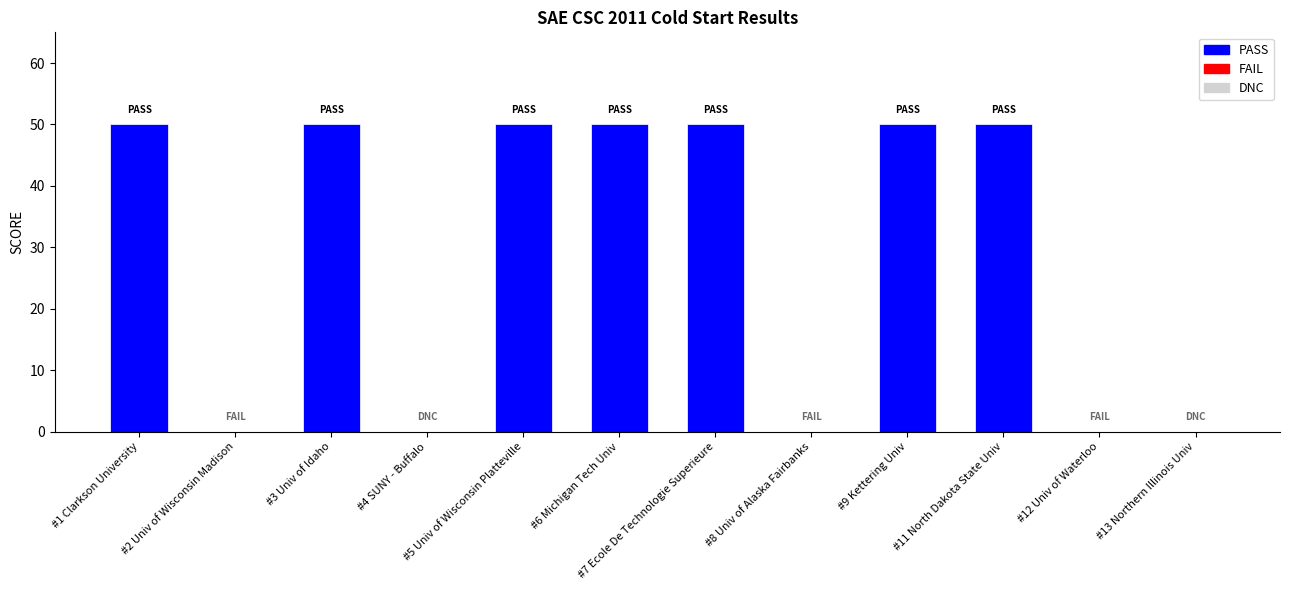

What is the sum of the values at #7 Ecole De Technologie Superieure and #2 Univ of Wisconsin Madison?

50